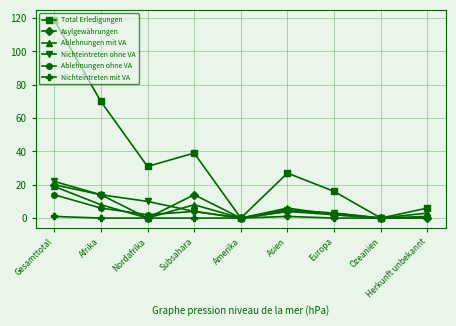

The Total Erledigungen series shows 28 at Europa. True or false?

False